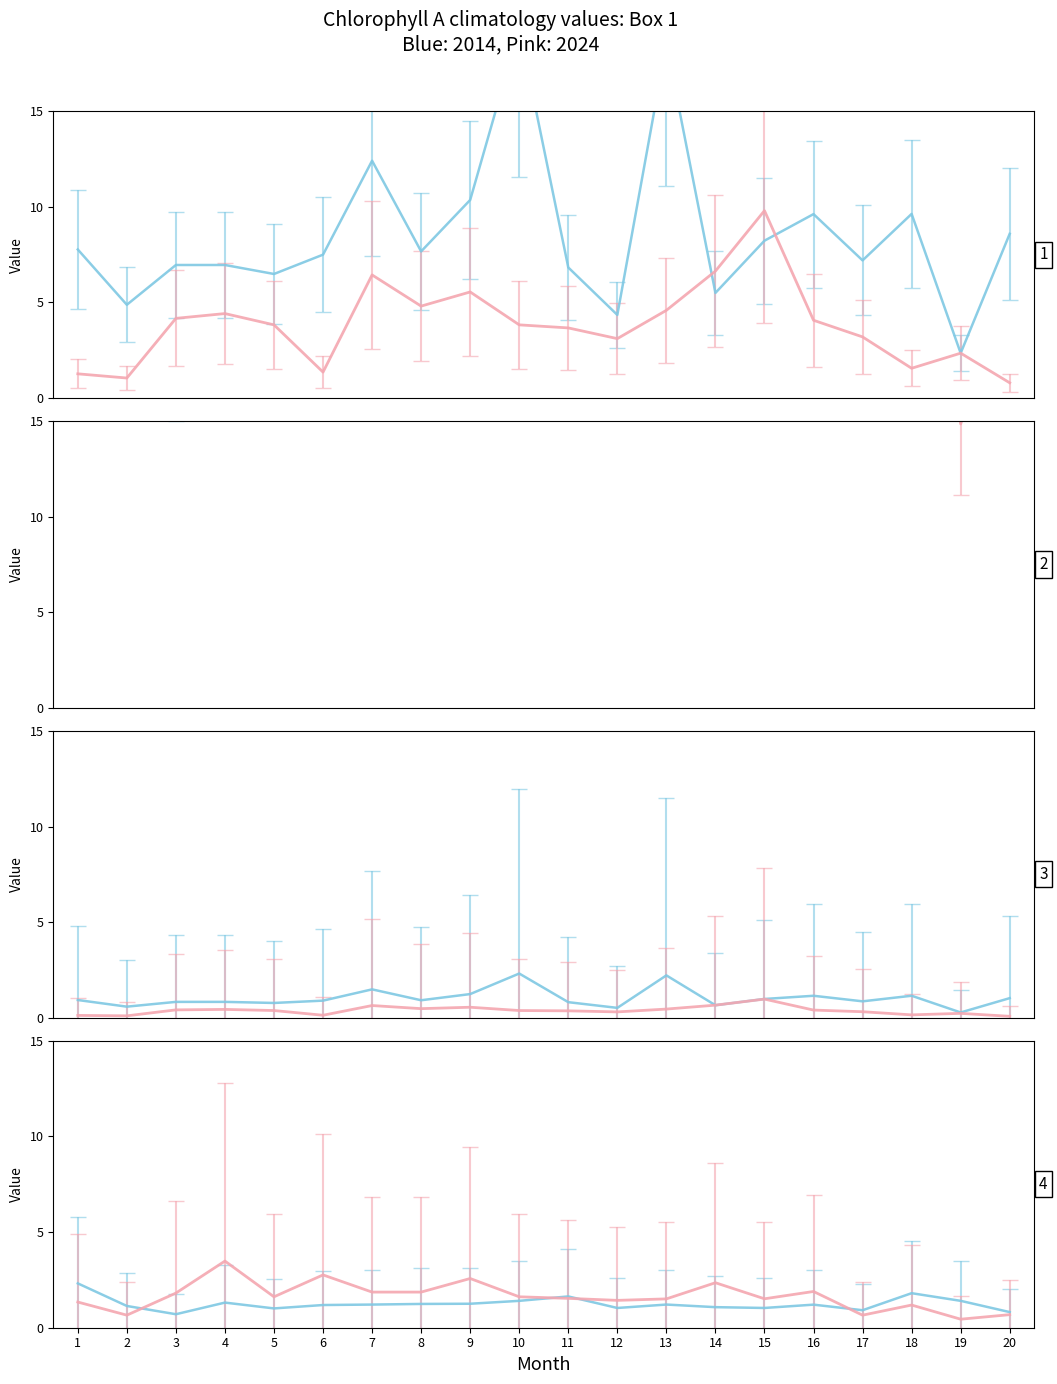

Where is the first local minimum for Cites/Doc (blue series)?

3